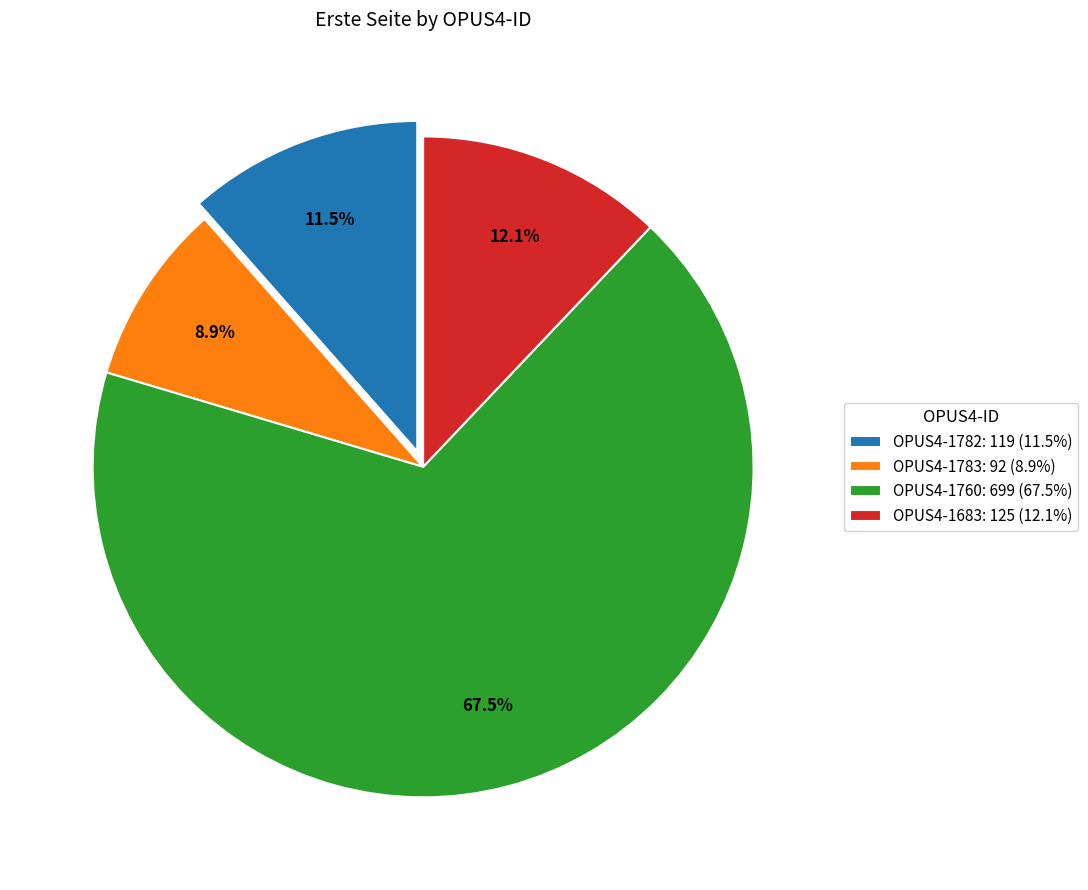

To the nearest percent, what portion does OPUS4-1783 represent?

9%